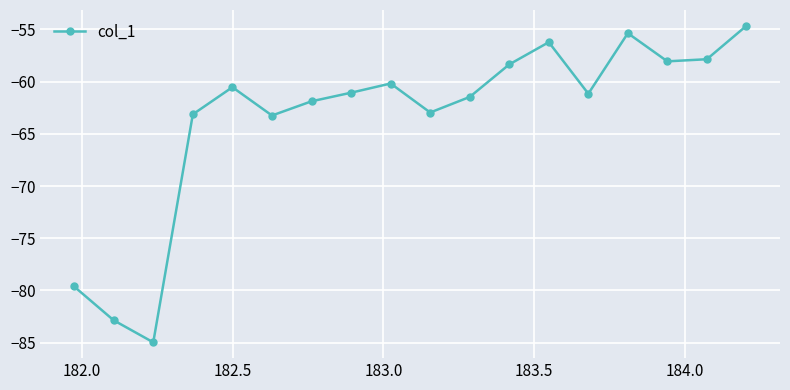

What is the value of the 16th point from the left?

-58.1